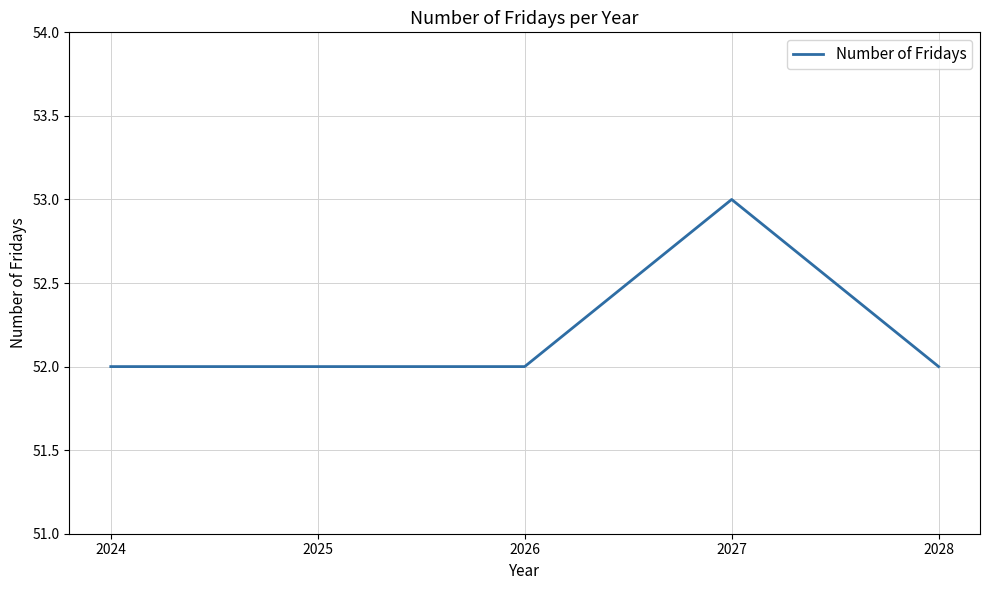

True or false: the data has more than 0 interior local peaks.

True